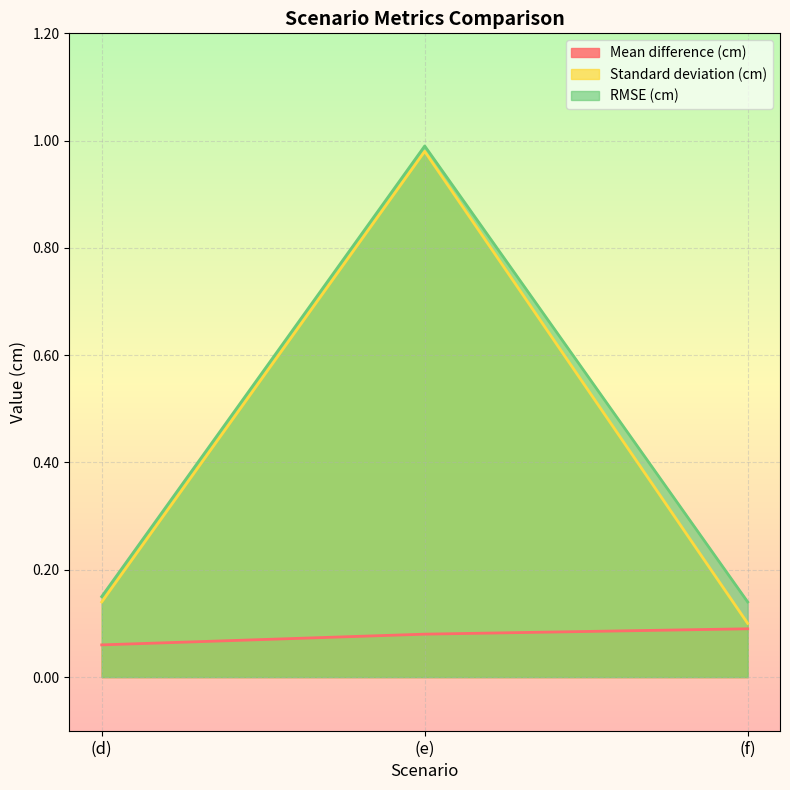

What is the label of the 2nd point from the left?

(e)